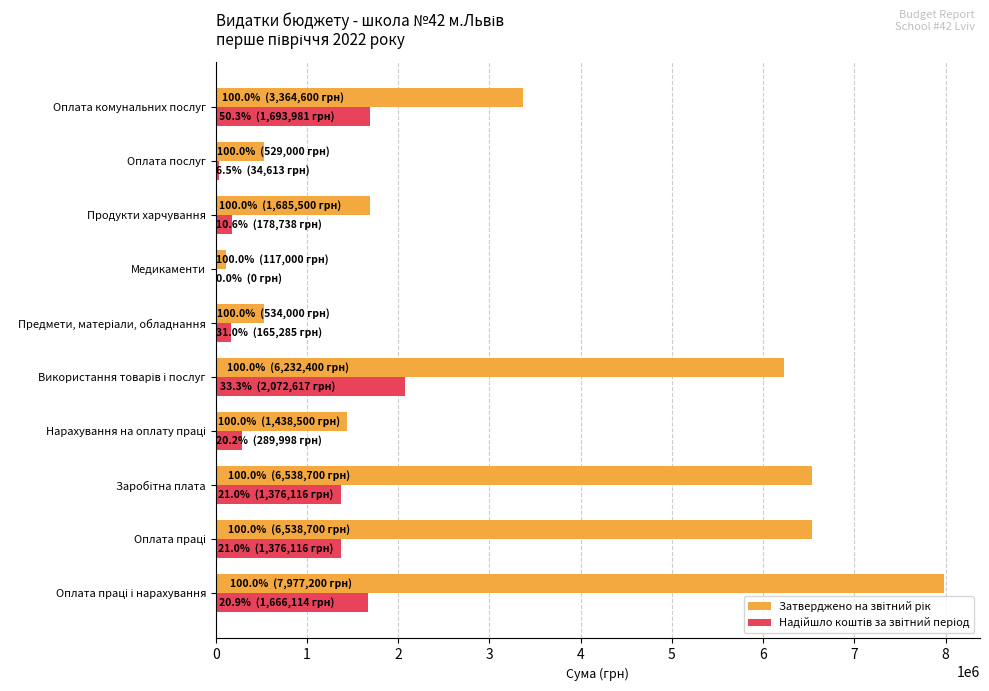

What is the sum of all Надійшло коштів за звітний період values?

8853578.0